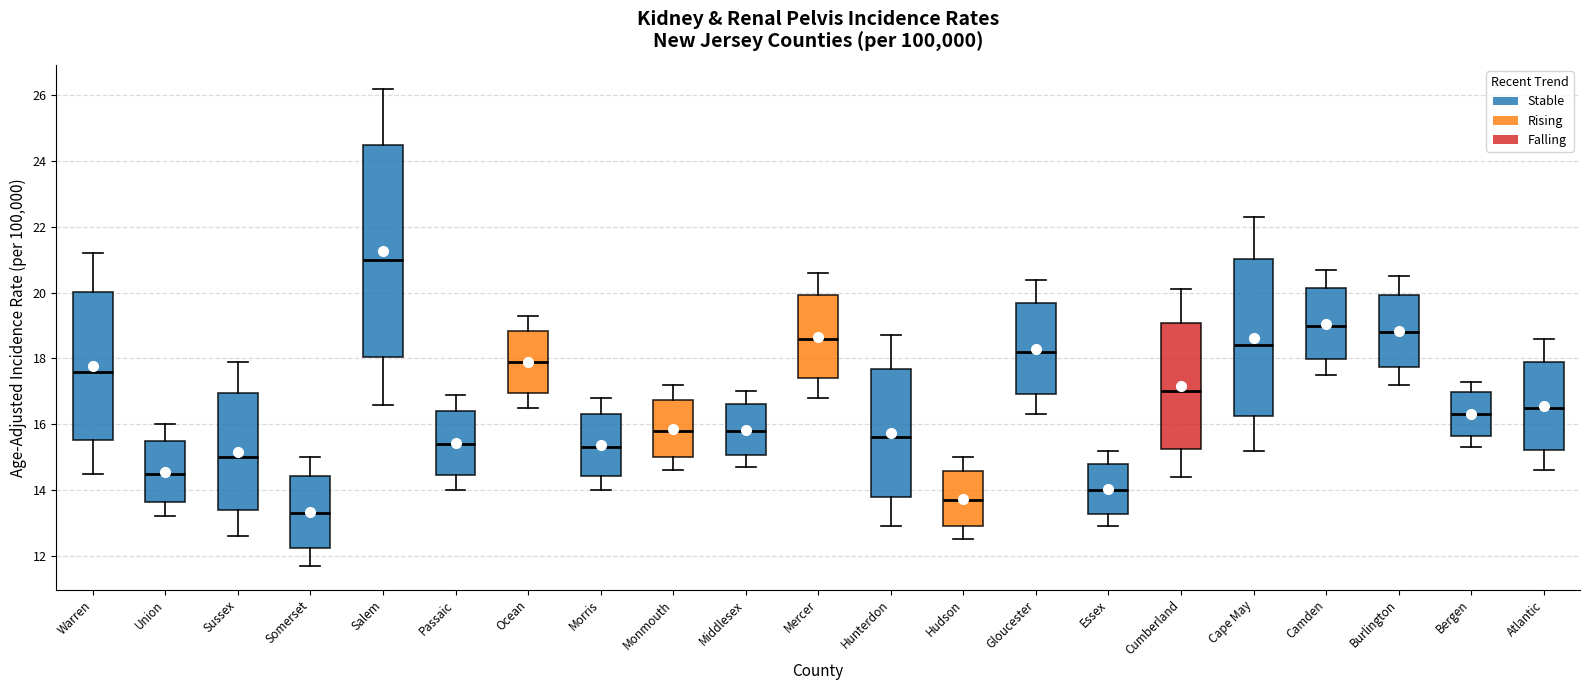

Where is the upper edge of the box for Middlesex on the y-axis? The values are not printed on the chart, so give them approximately, as read against the axis.

16.6